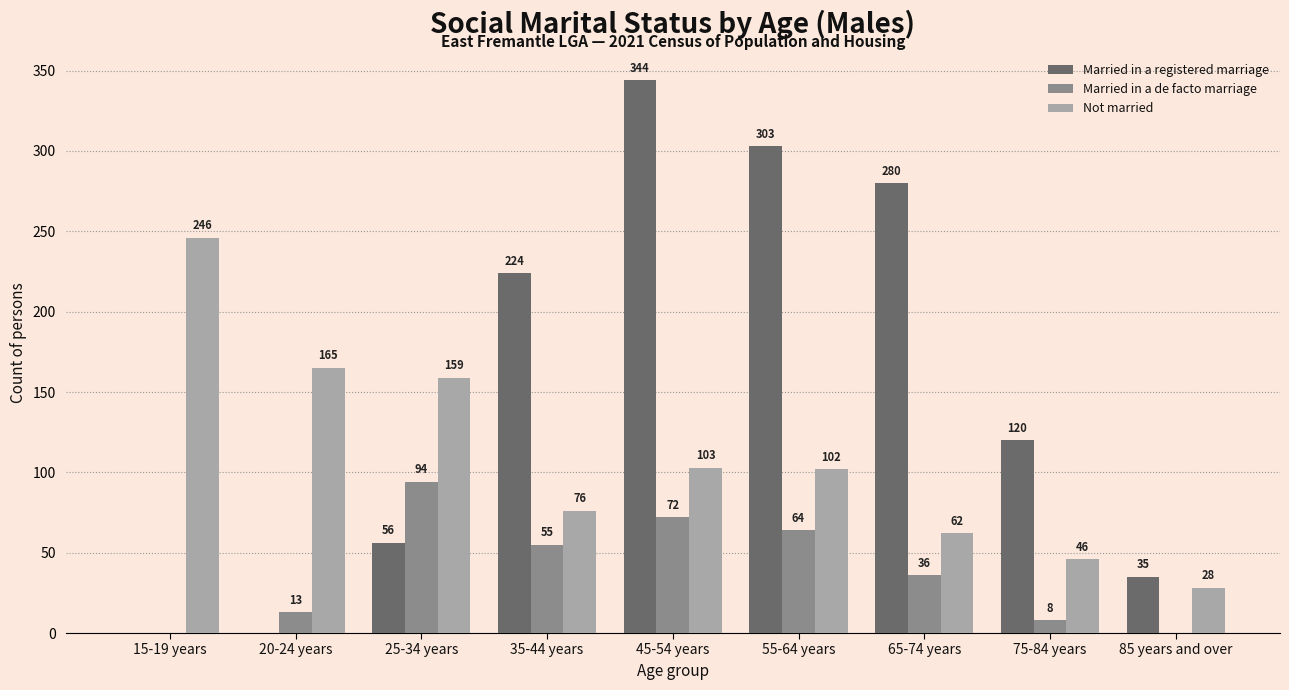

How many series are shown in this chart?

3